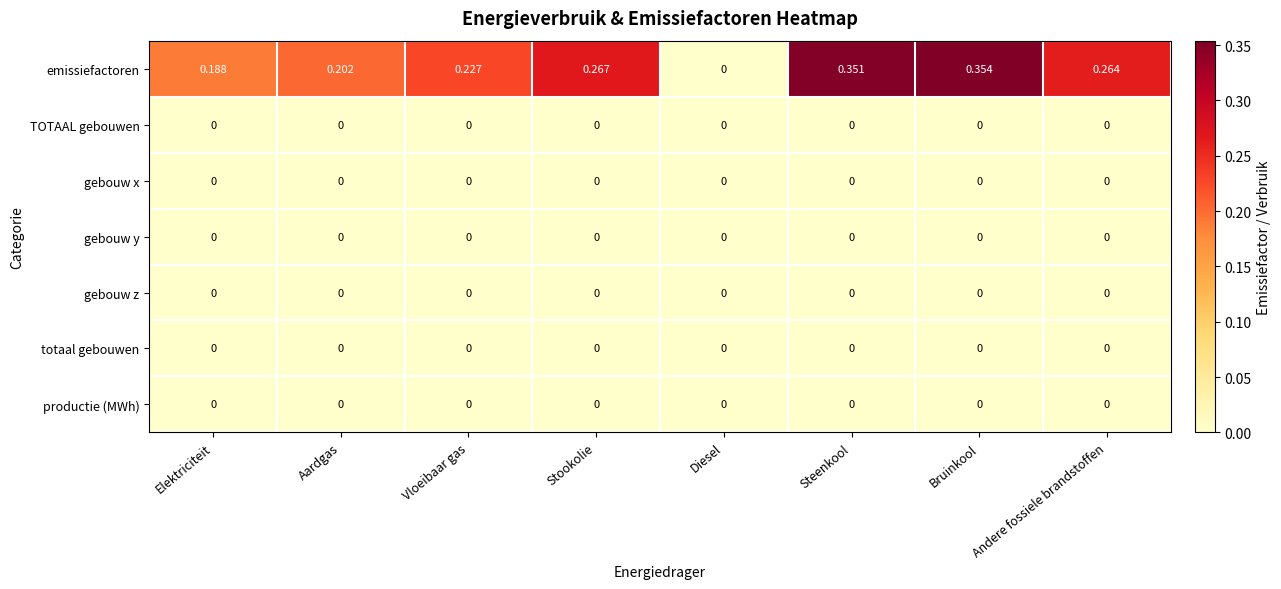

Which label corresponds to the largest value in the chart?

Bruinkool